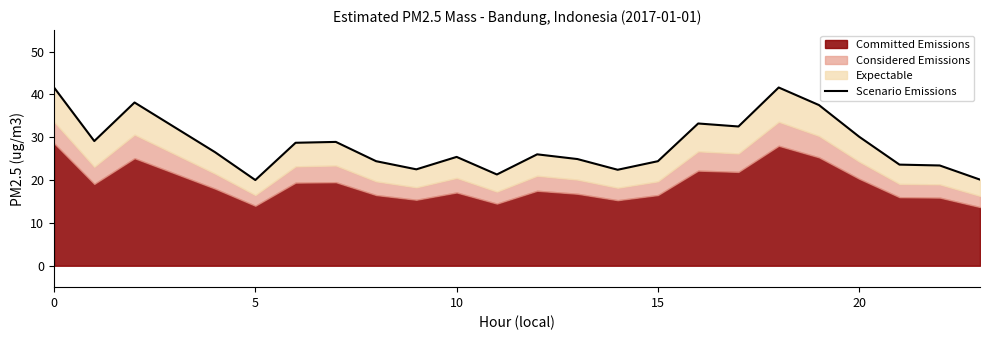

How many interior local valleys (lower than both neighbors) does the data have?

6